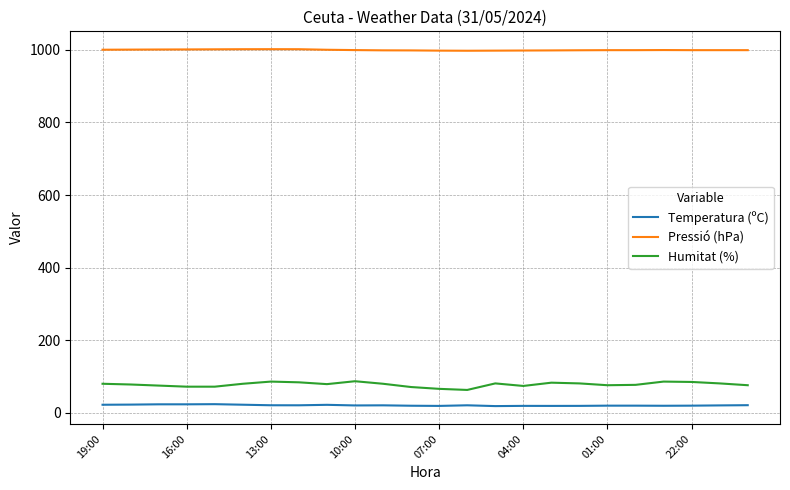

List the series in order of their peak value, highest first.

Pressió (hPa), Humitat (%), Temperatura (ºC)